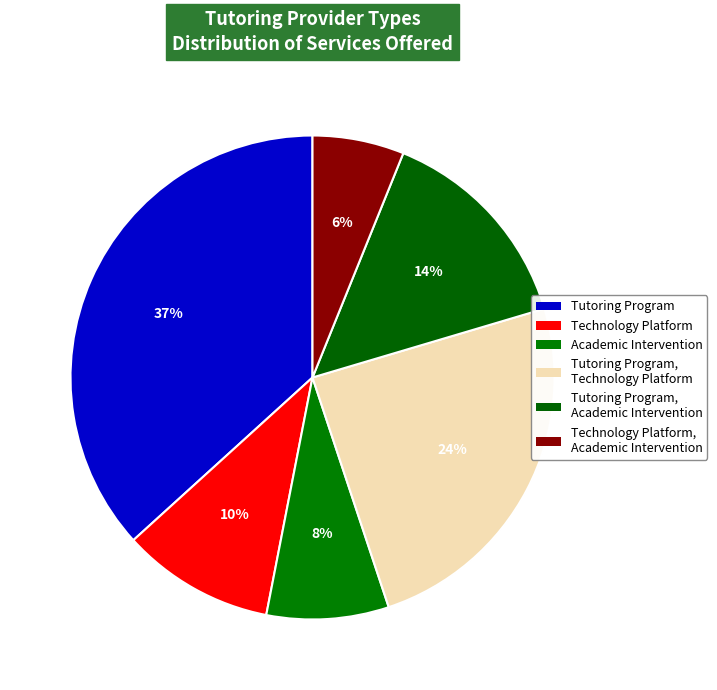

Is it true that Tutoring Program, Academic Intervention is 24% of the pie?

False